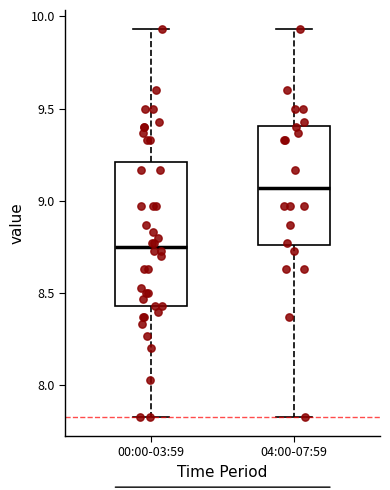

Where is the lower edge of the box for 04:00-07:59 on the y-axis? The values are not printed on the chart, so give them approximately, as read against the axis.

8.75